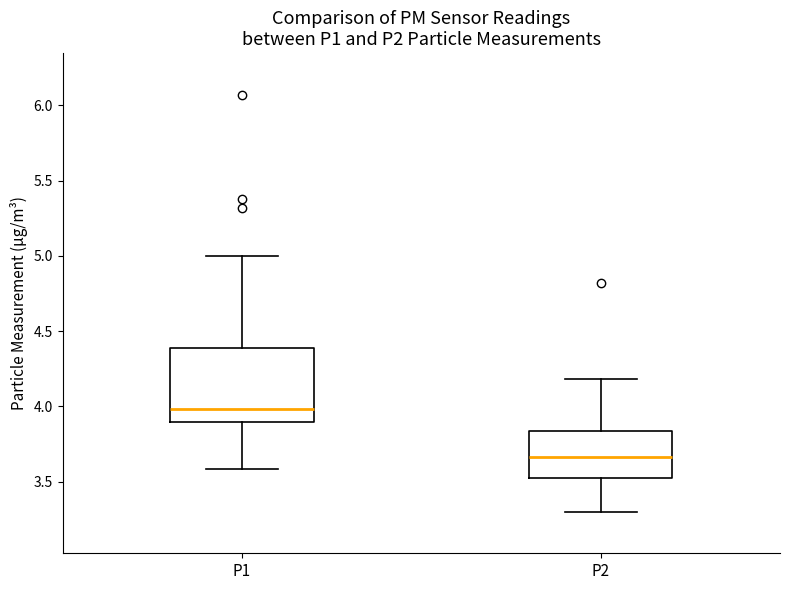

Reading left to right, transcribe this box plot: for each box, give where its median line is, the range the box spans, and where its two whiskers end, as read against the y-axis. The values are not printed on the chart, so give them approximately, as read against the axis.

P1: median 4.00, box 3.90 to 4.40, whiskers 3.60 to 5.00
P2: median 3.65, box 3.50 to 3.85, whiskers 3.30 to 4.20